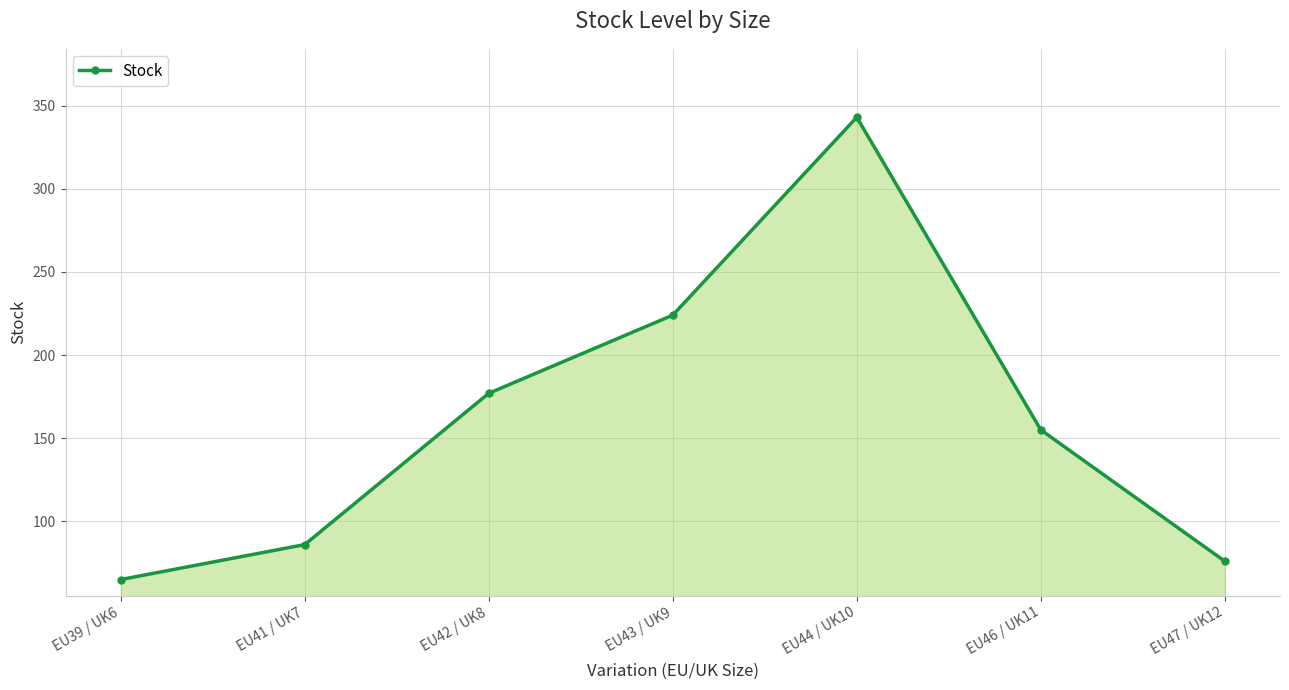

Reading right to left, transcribe all the data shown in this chart.

76	155	343	224	177	86	65